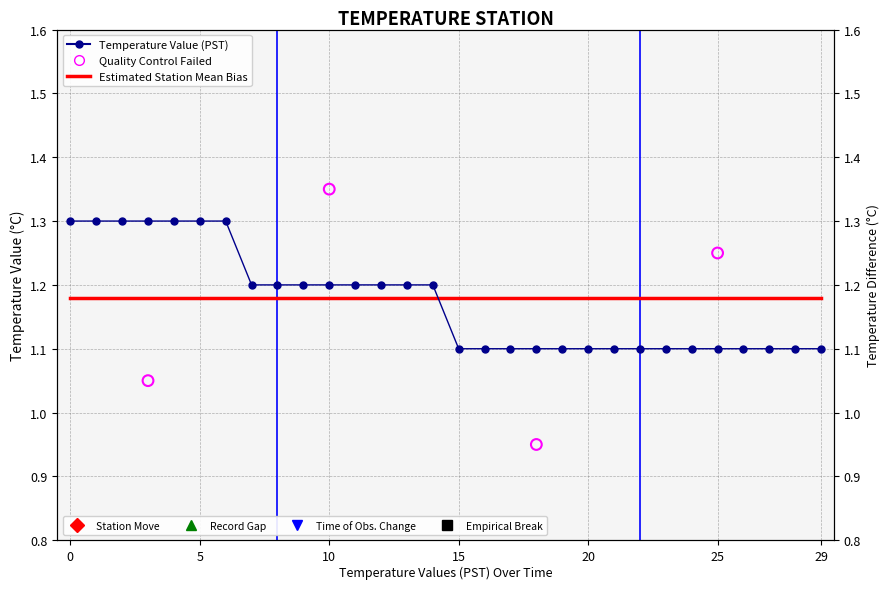

What is the change in value from 0 to 16?

-0.2